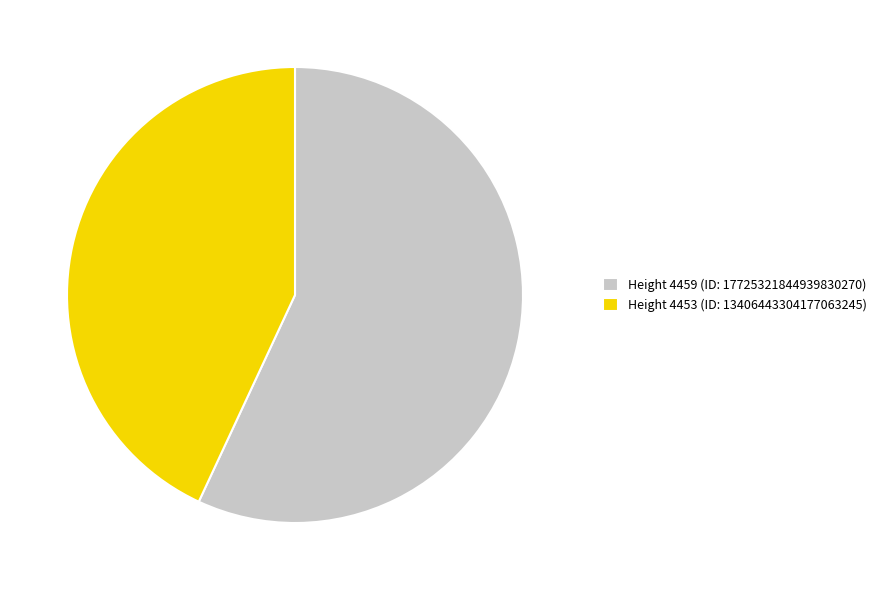

Is it true that Height 4459 (ID: 17725321844939830270) is 63% of the pie?

False